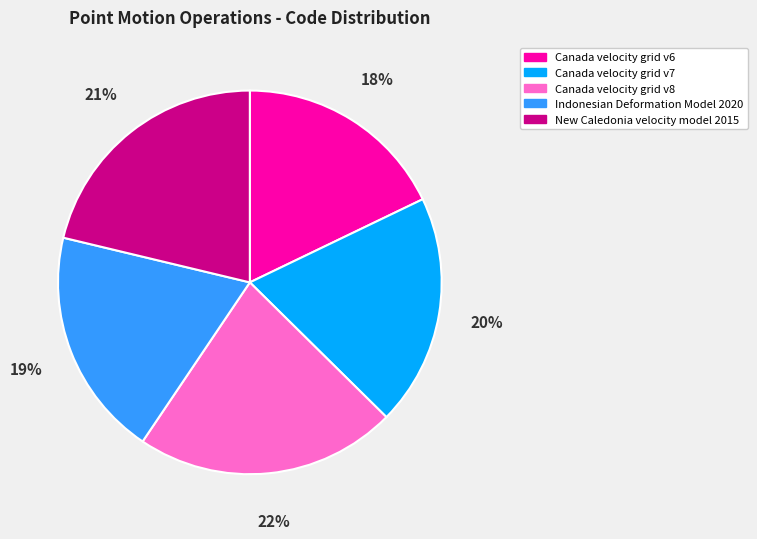

How many segments does this pie chart have?

5